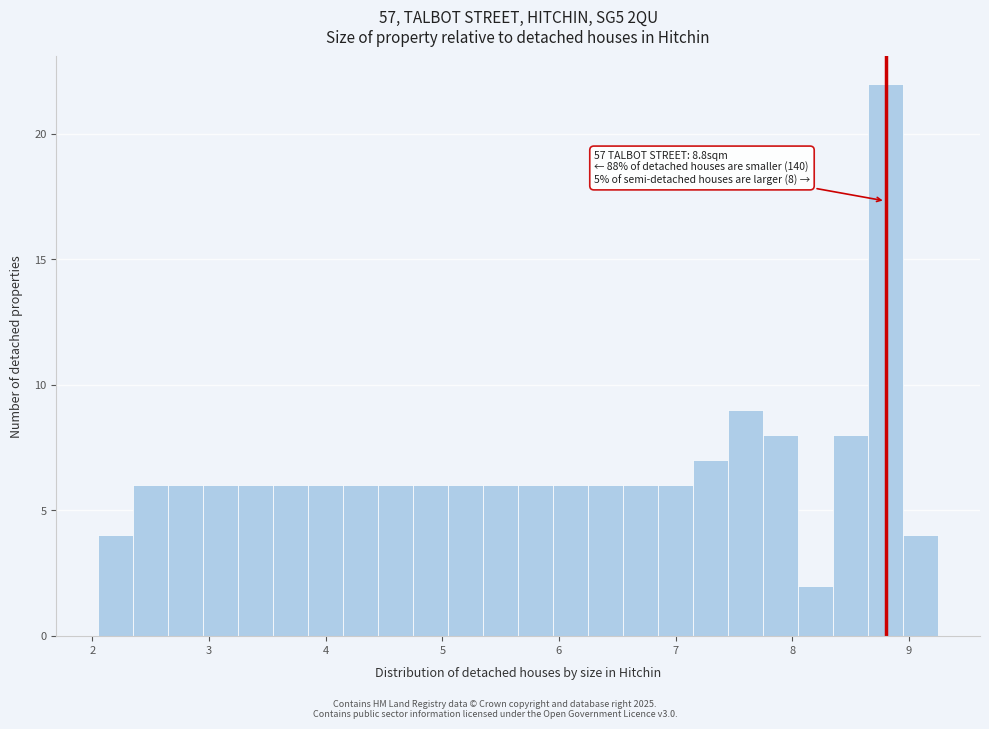

Around what value on the x-axis is the tallest bar? Give the approximate position of its centre, as read against the axis.

8.8